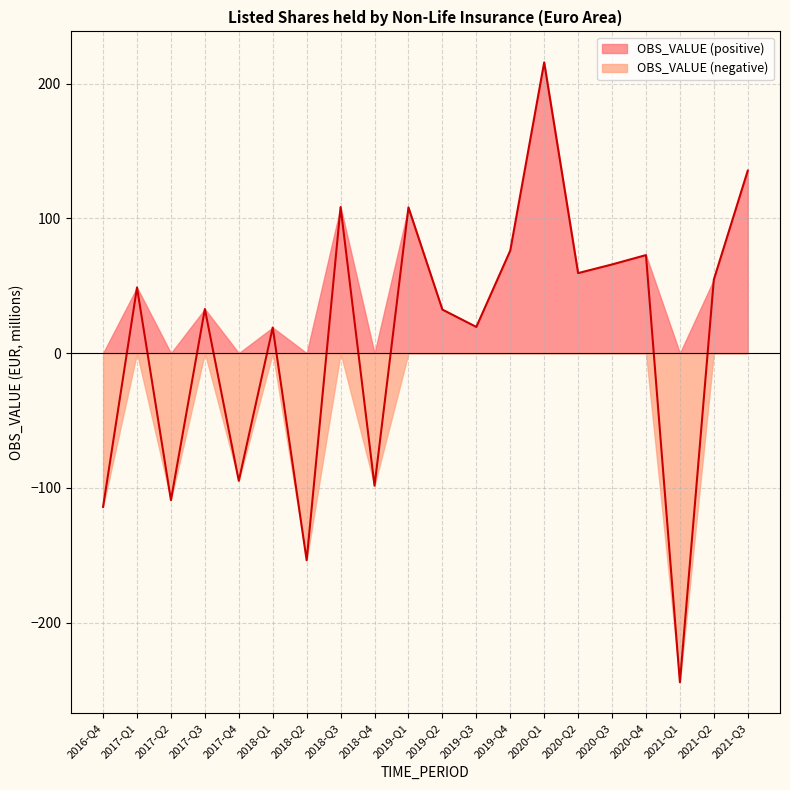

What is the maximum value shown in the chart?

215.7